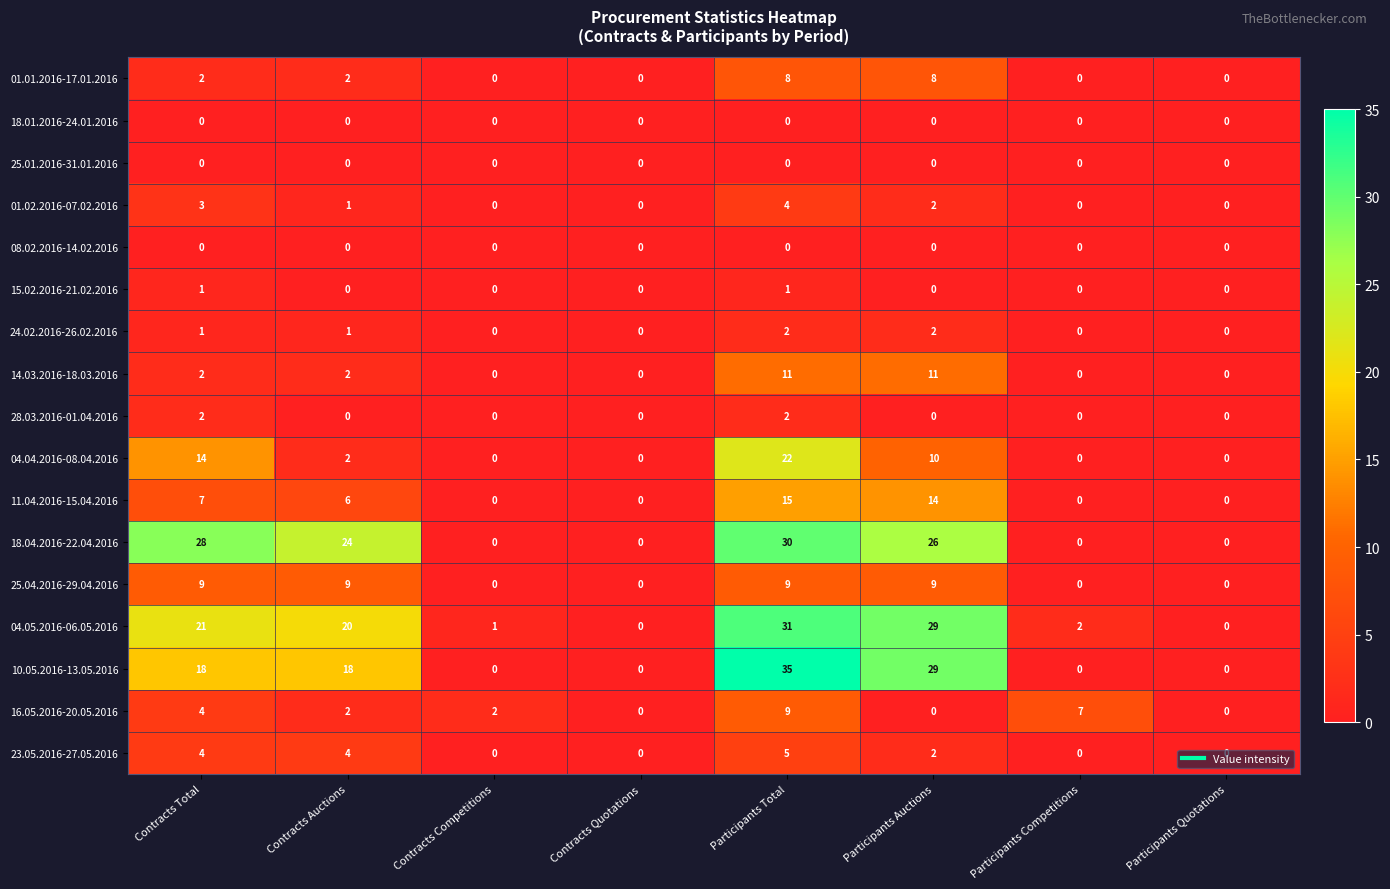

At how many categories does at least one series exceed 12?

4